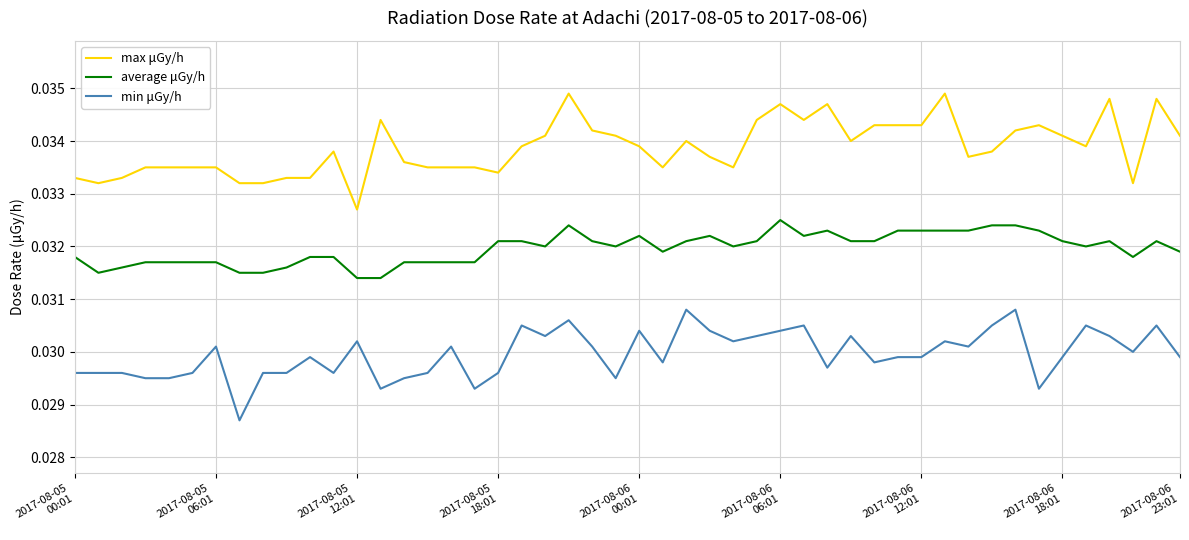

Rank the series by their maximum value, from lowest to highest.

min μGy/h, average μGy/h, max μGy/h